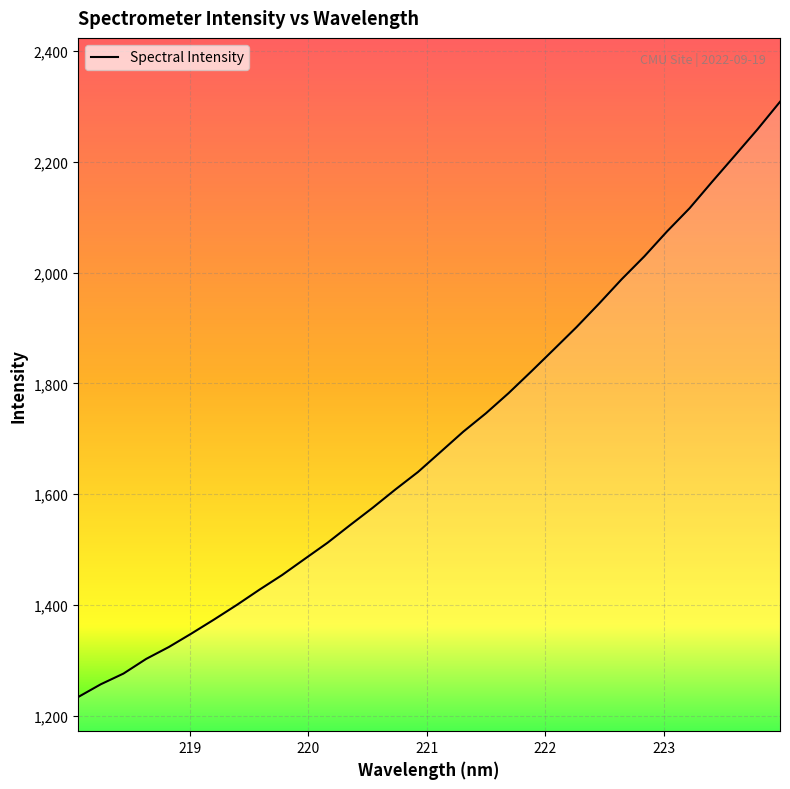

How many categories are shown in the chart?

32